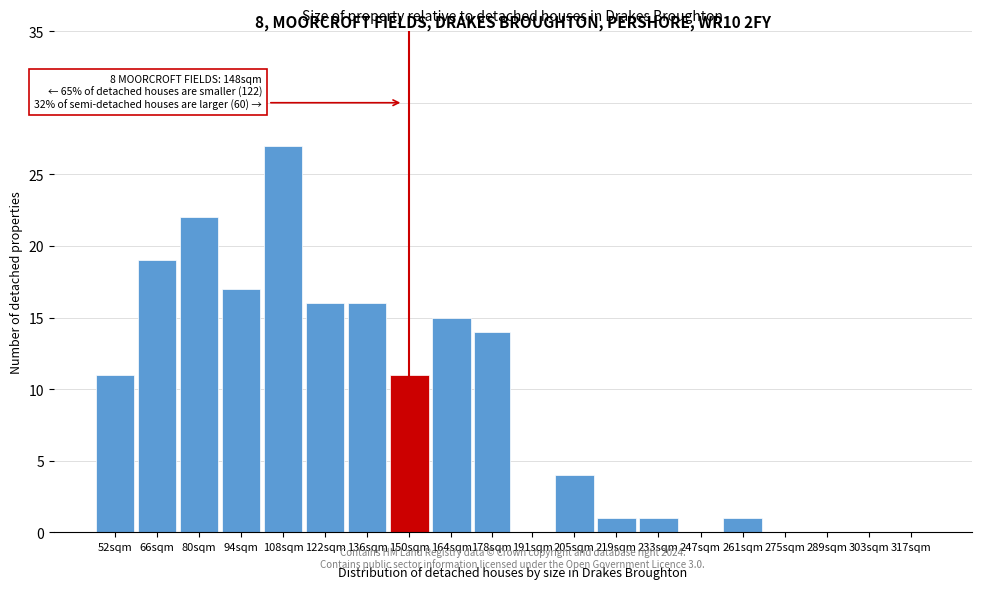

Reading left to right, what are all the values shown in this chart?

52sqm=11	66sqm=19	80sqm=22	94sqm=17	108sqm=27	122sqm=16	136sqm=16	150sqm=11	164sqm=15	178sqm=14	191sqm=0	205sqm=4	219sqm=1	233sqm=1	247sqm=0	261sqm=1	275sqm=0	289sqm=0	303sqm=0	317sqm=0